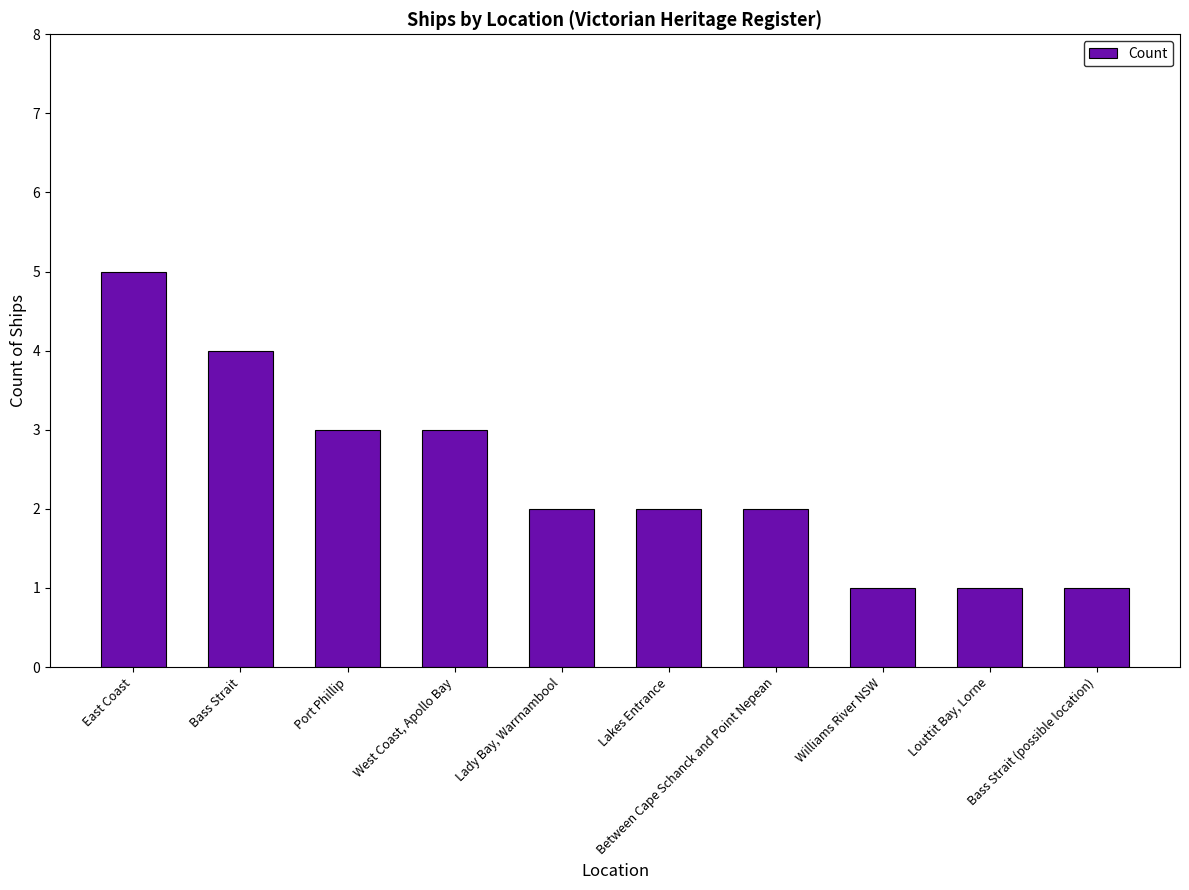

The chart shows a value of 4 at Bass Strait. True or false?

True